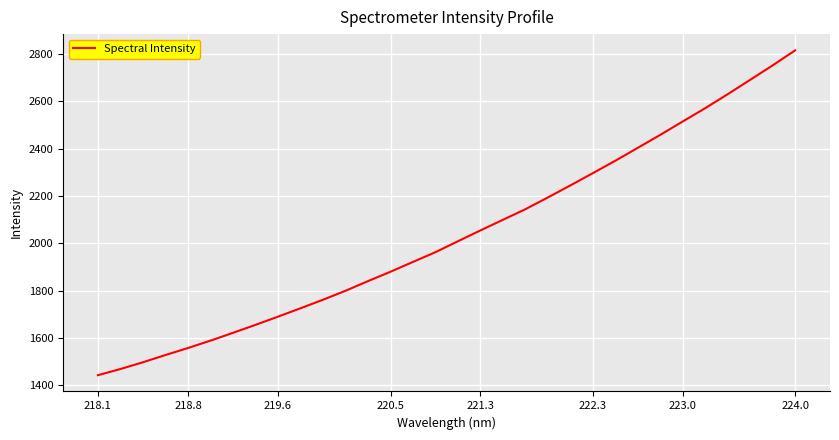

What is the smallest value displayed?

1441.9